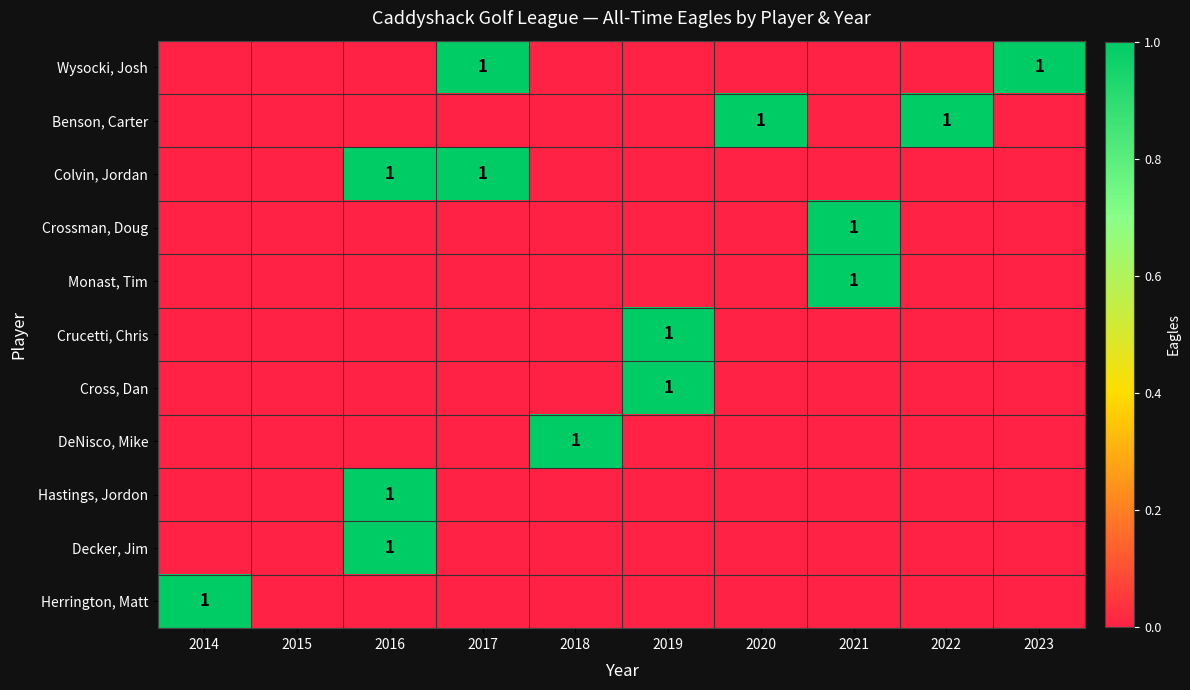

True or false: Crucetti, Chris has a value of 1 at 2019.

True